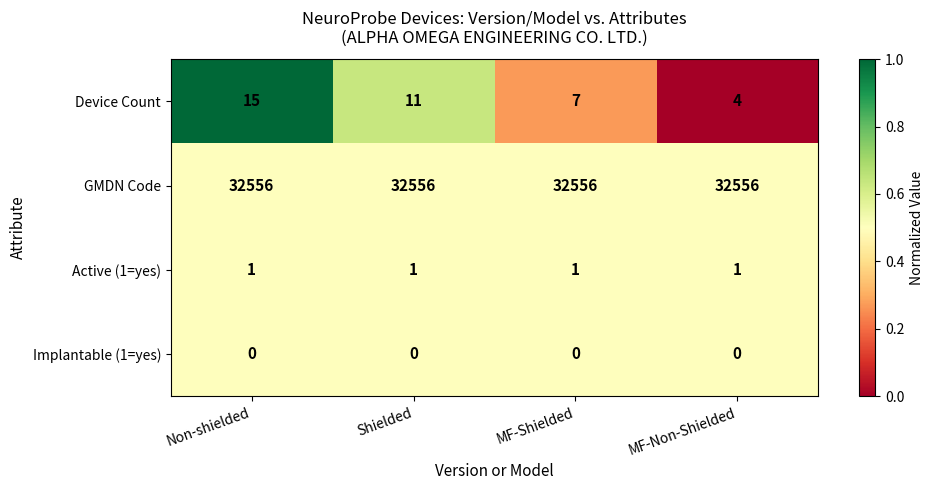

What is the sum of the GMDN Code values at MF-Shielded and MF-Non-Shielded?

65112